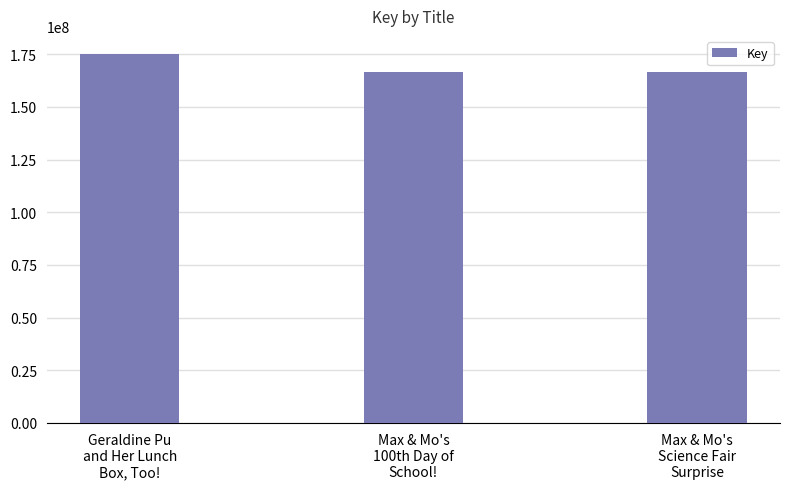

Is it true that the value at Max & Mo's
Science Fair
Surprise is 166393870?

True